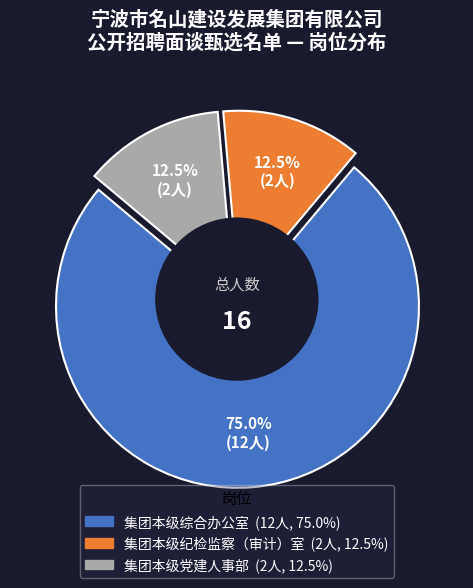

Does any single category account for the majority?

Yes